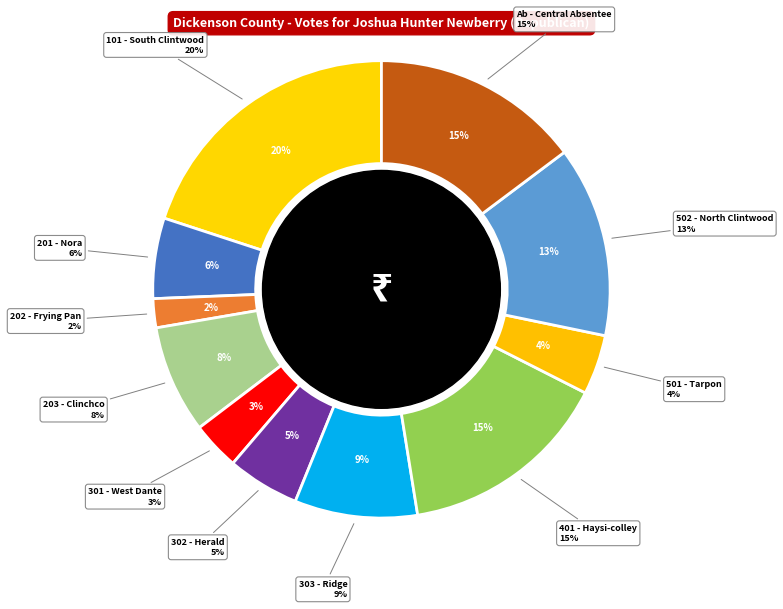

To the nearest percent, what percentage of the pie is 202 - Frying Pan?

2%